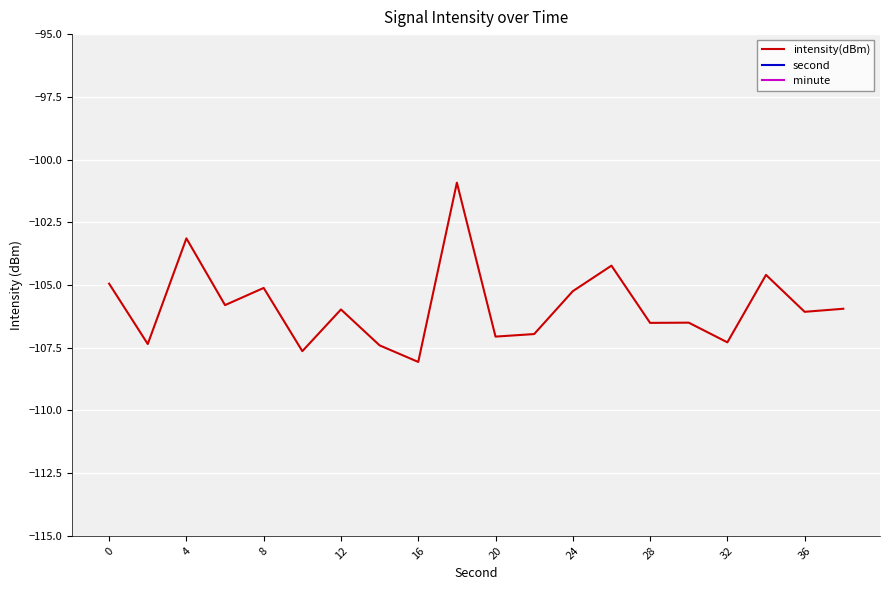

What is the maximum value for intensity(dBm)?

-100.9